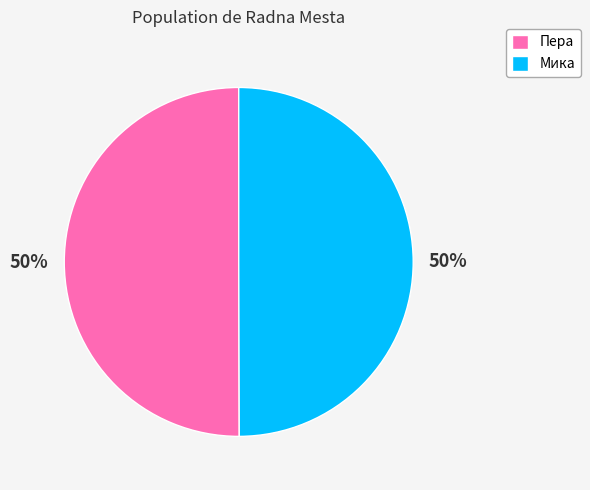

What is the ratio of the value at Мика to the value at Пера?

1.0